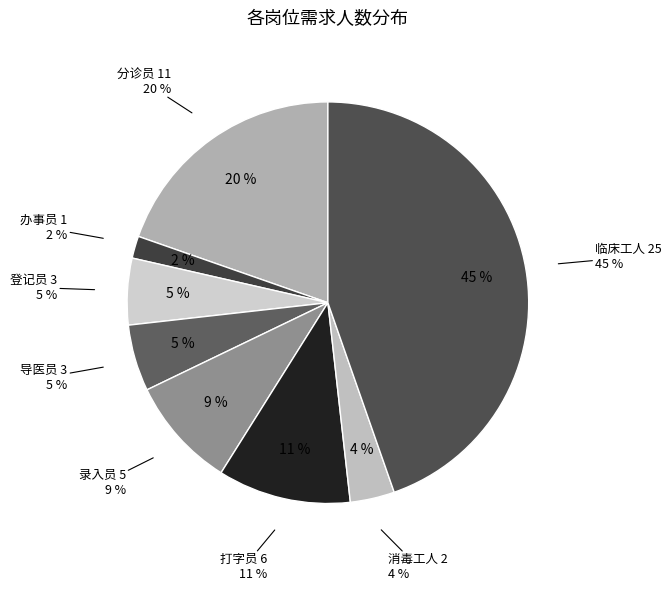

Rank the categories by value from lowest to highest.

办事员, 消毒工人, 登记员, 导医员, 录入员, 打字员, 分诊员, 临床工人